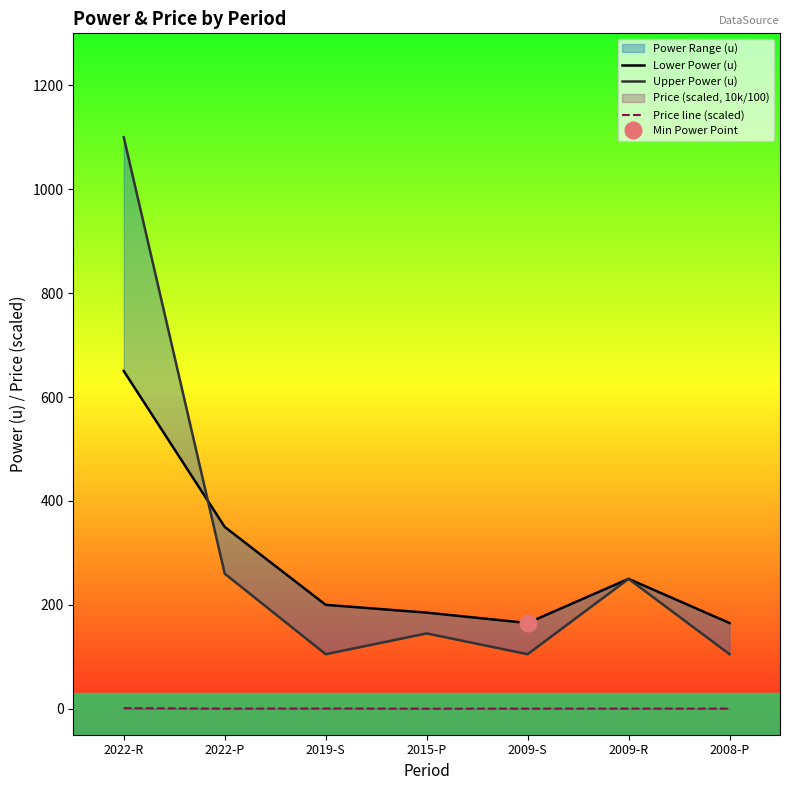

Reading left to right, what are all the values shown in this chart?

Lower Power (u): 650.0	350.0	200.0	185.0	165.0	250.0	165.0
Upper Power (u): 1100.0	260.0	105.0	145.0	105.0	250.0	105.0
Price line (scaled): 1.2	0.2	0.5	0.1	0.2	0.3	0.3